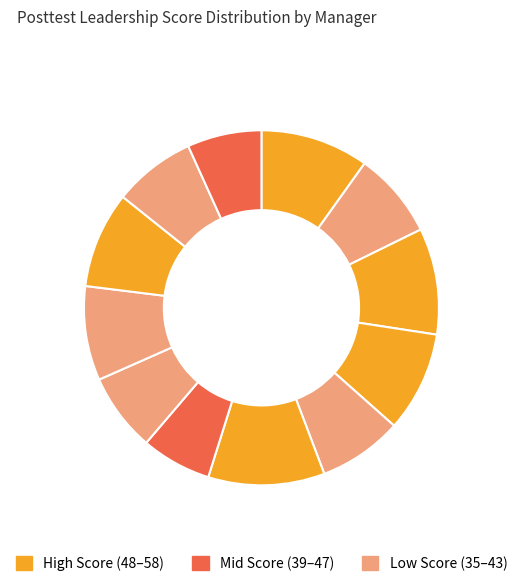

How many slices are in this pie chart?

12